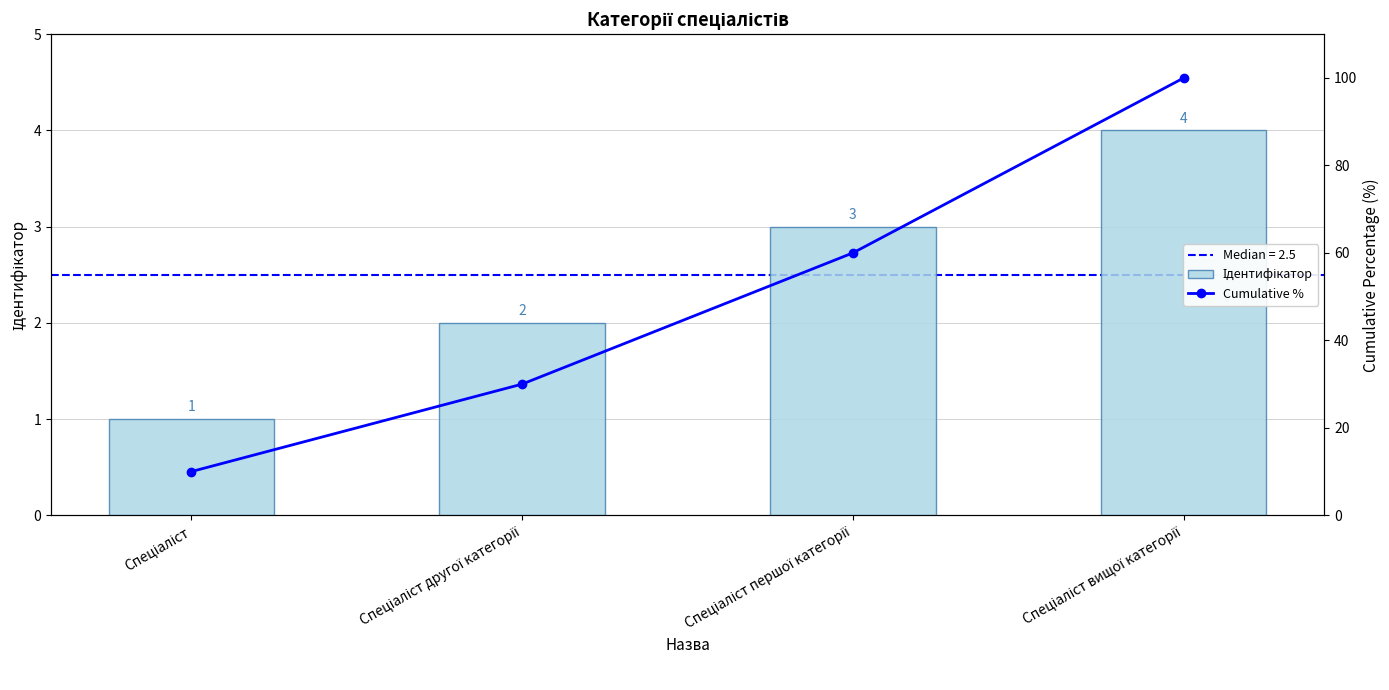

True or false: Ідентифікатор has a value of 2 at Спеціаліст вищої категорії.

False